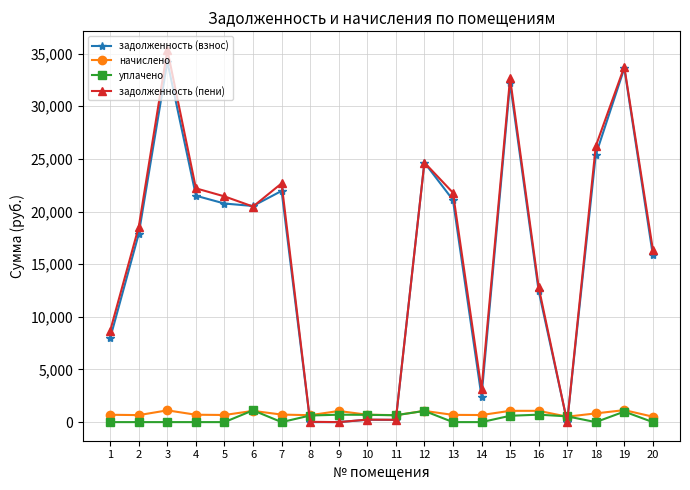

What is the greatest value displayed?

35349.2